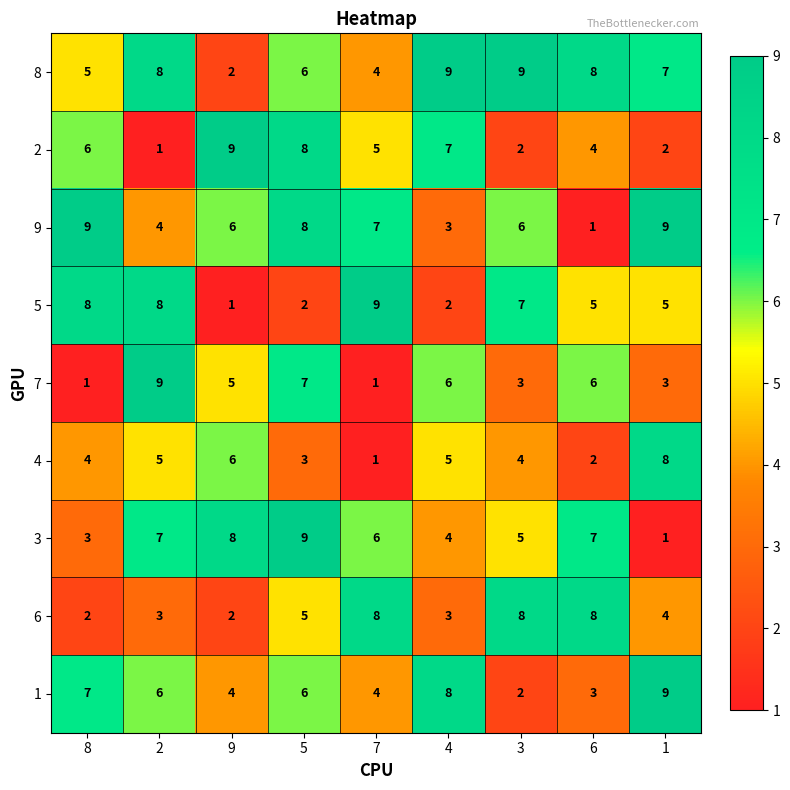

What is the maximum value for 1?

9